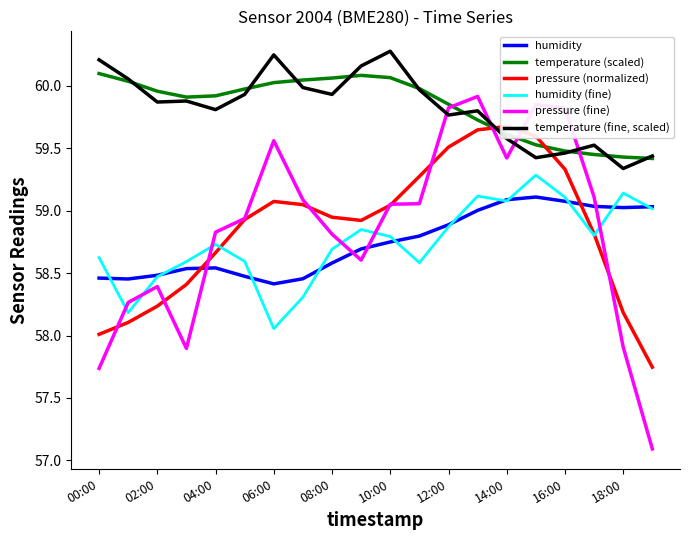

What is the minimum value for humidity?

58.4